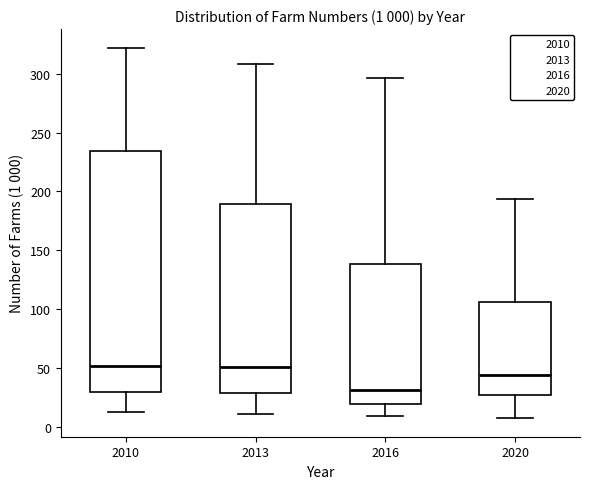

Which box's median line is the lowest?

2016